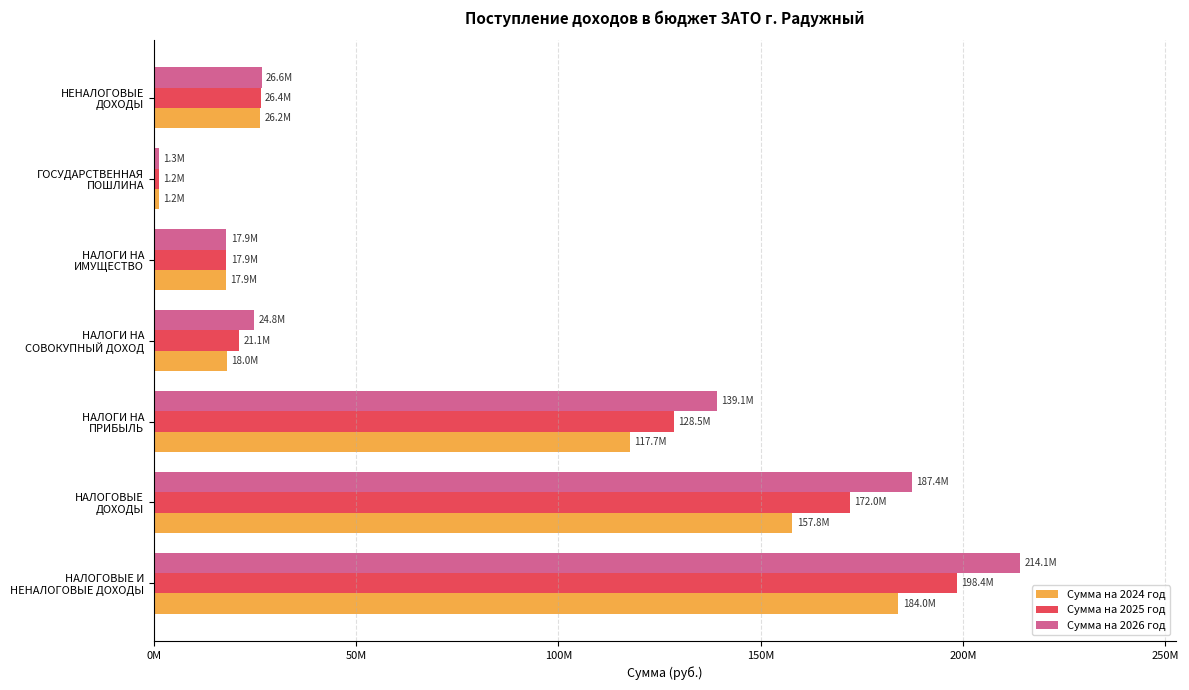

What are all the series names shown in the legend?

Сумма на 2024 год, Сумма на 2025 год, Сумма на 2026 год